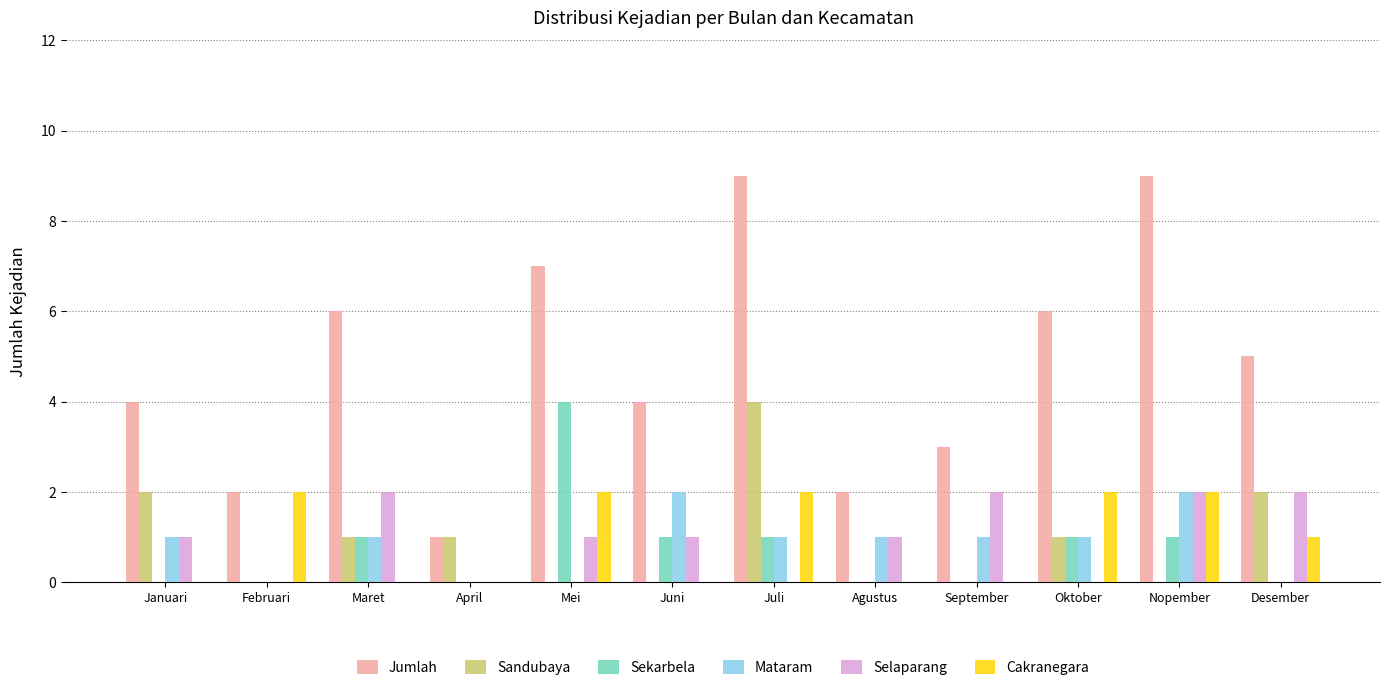

Count the Selaparang values in the range 0 to 2.

12